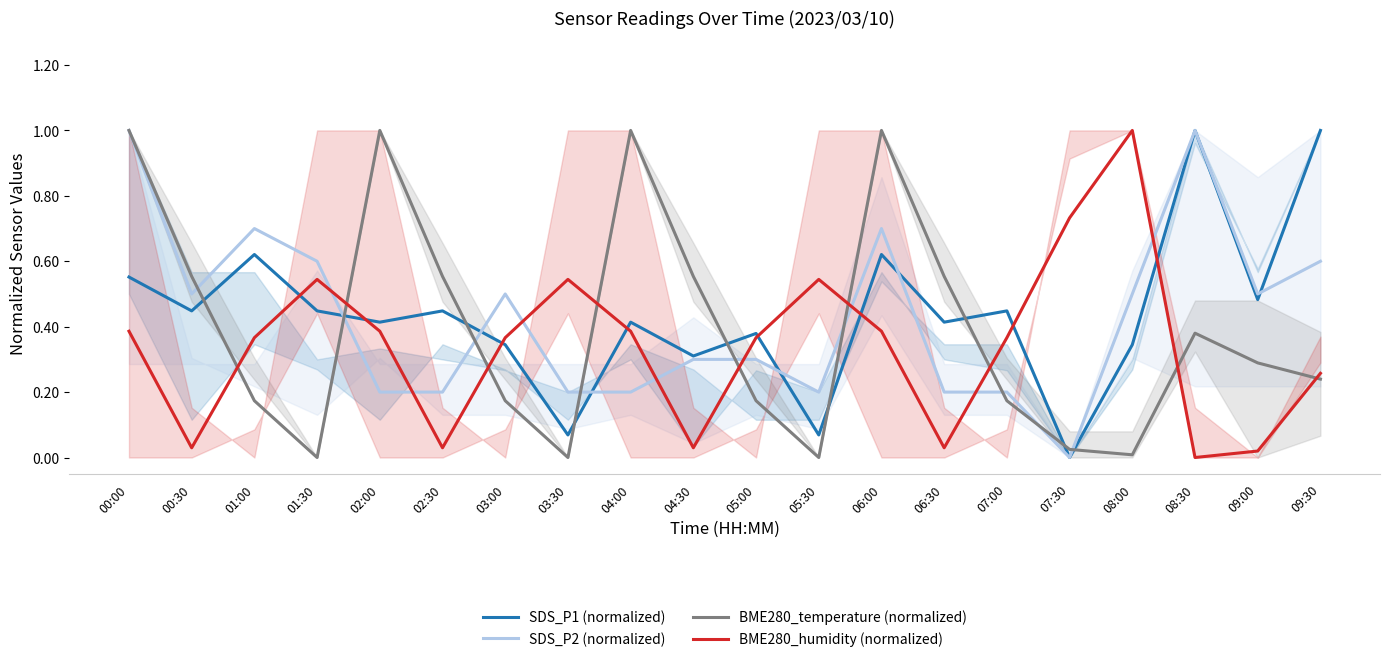

Which series ends up on top after the final intersection of SDS_P2 (normalized) and BME280_humidity (normalized)?

SDS_P2 (normalized)